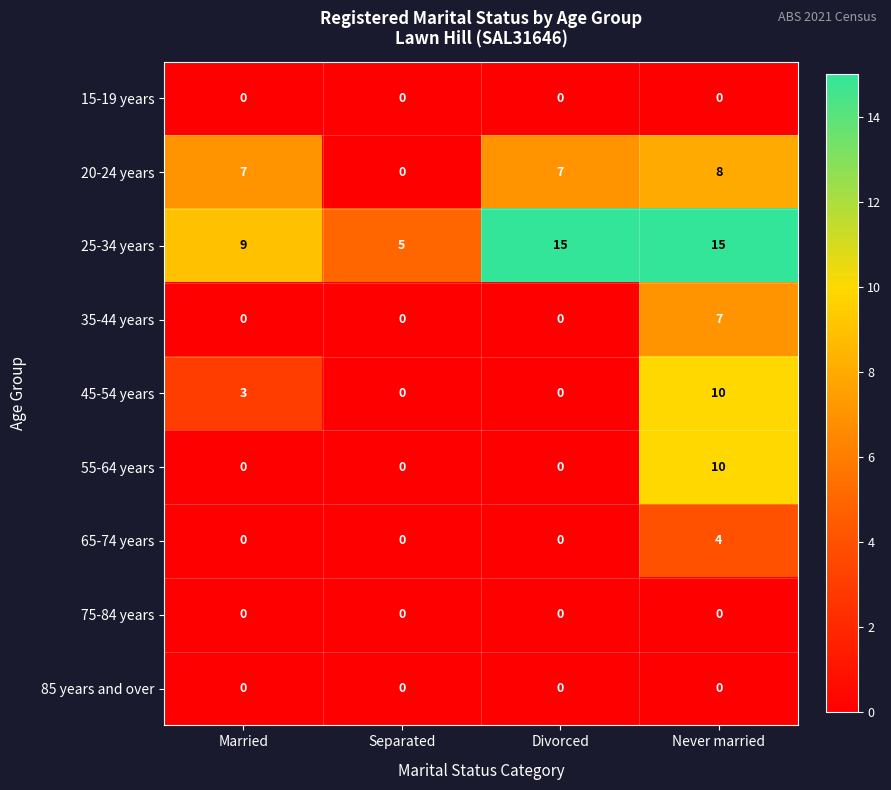

Count the 65-74 years values in the range 0 to 4.

4